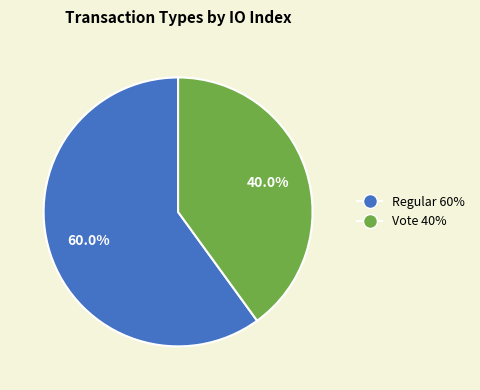

Does any single category account for the majority?

Yes